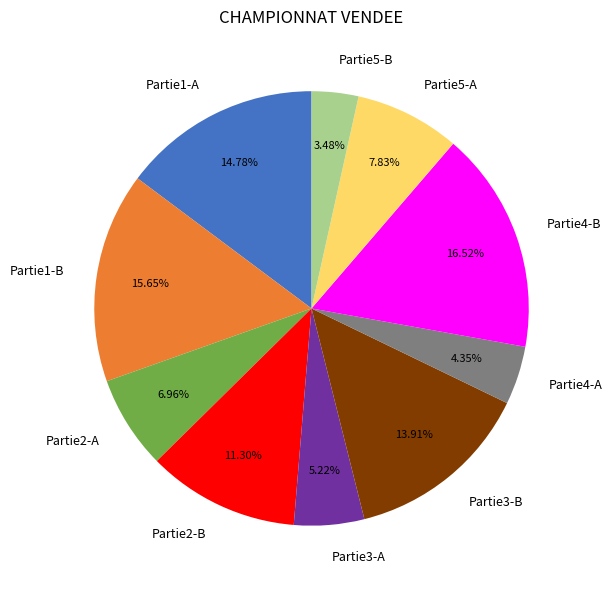

What is the largest slice in the pie chart?

Partie4-B